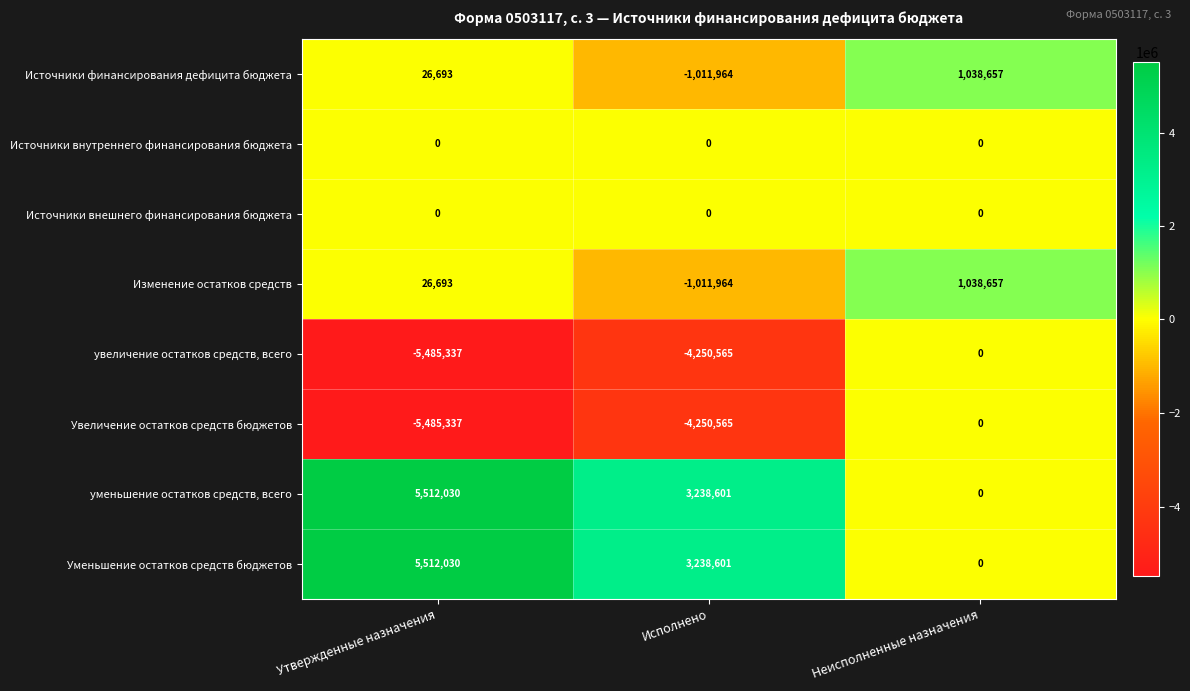

Which label corresponds to the largest value in the chart?

Утвержденные назначения